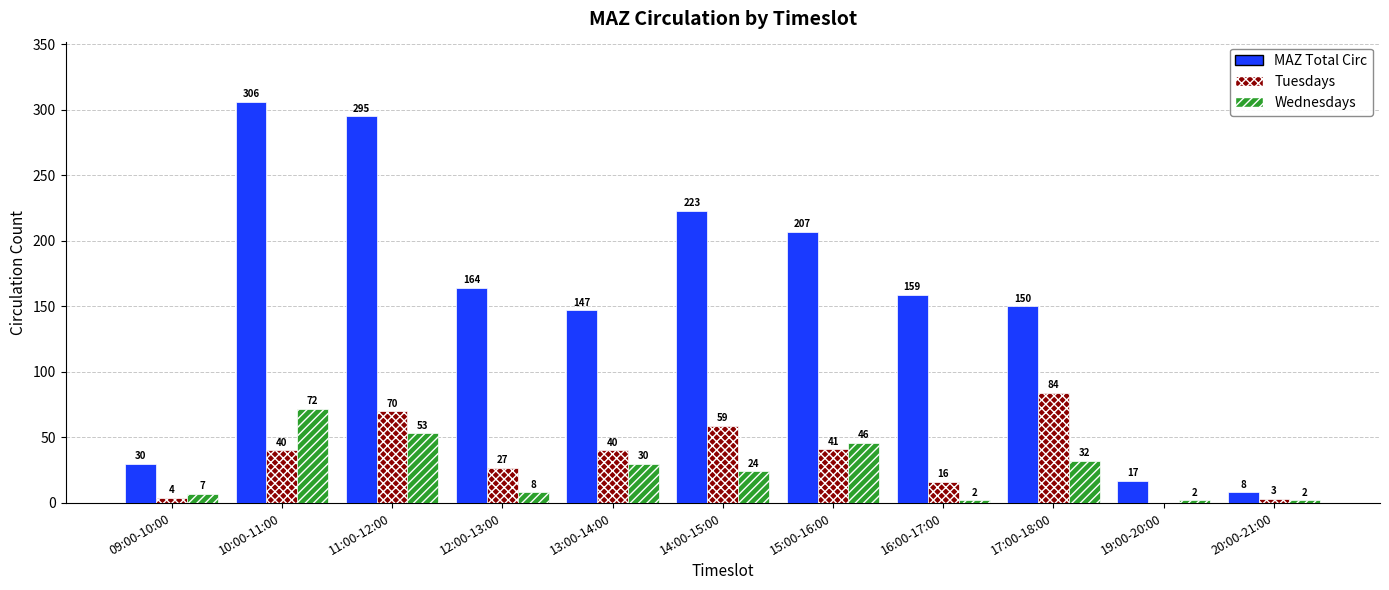

At which label is Tuesdays closest to 42?

15:00-16:00